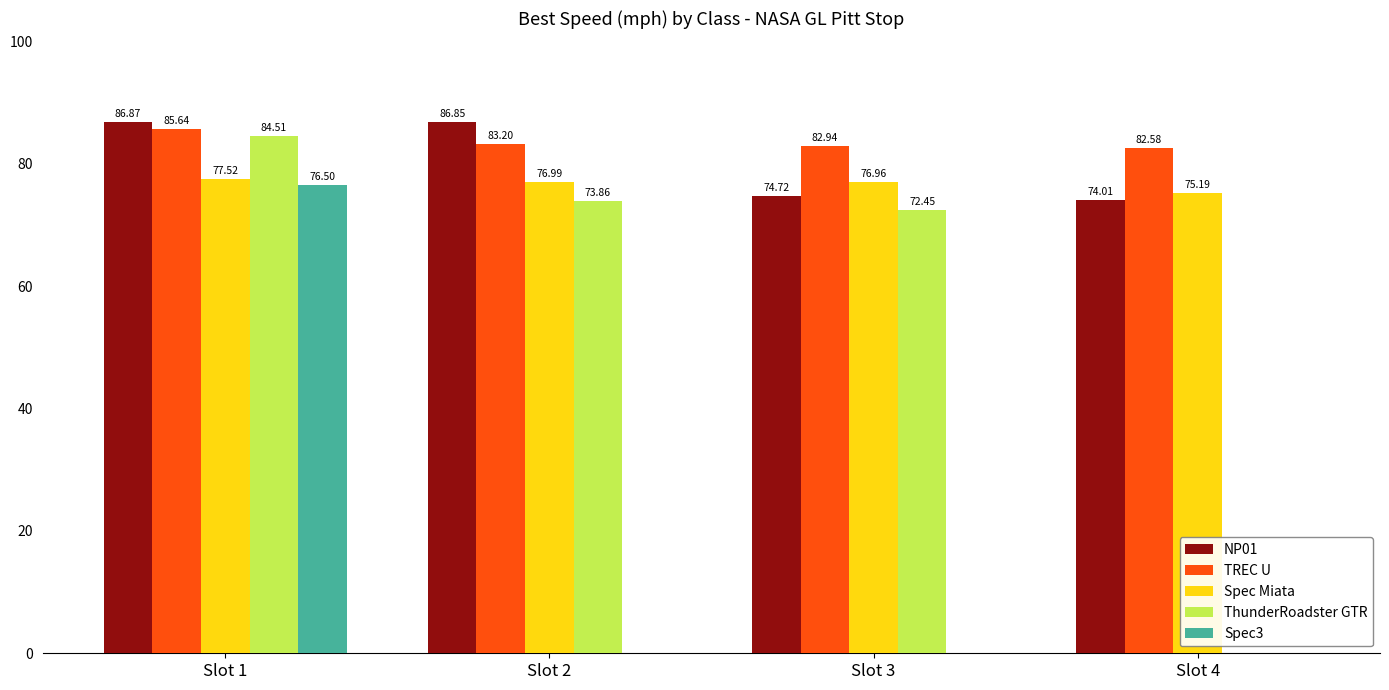

Does the chart contain stacked bars?

No